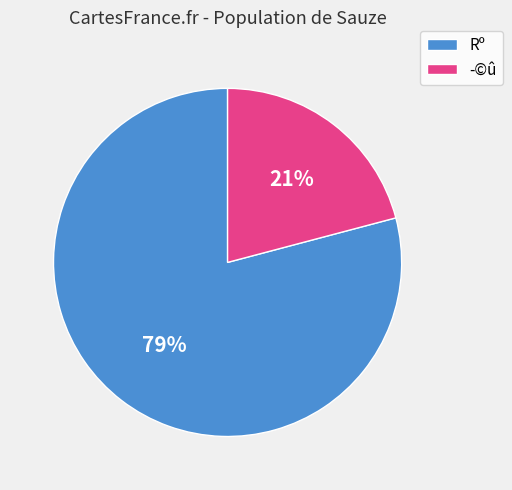

Approximately how many times larger is the value at Rº compared to ­©û?

3.8